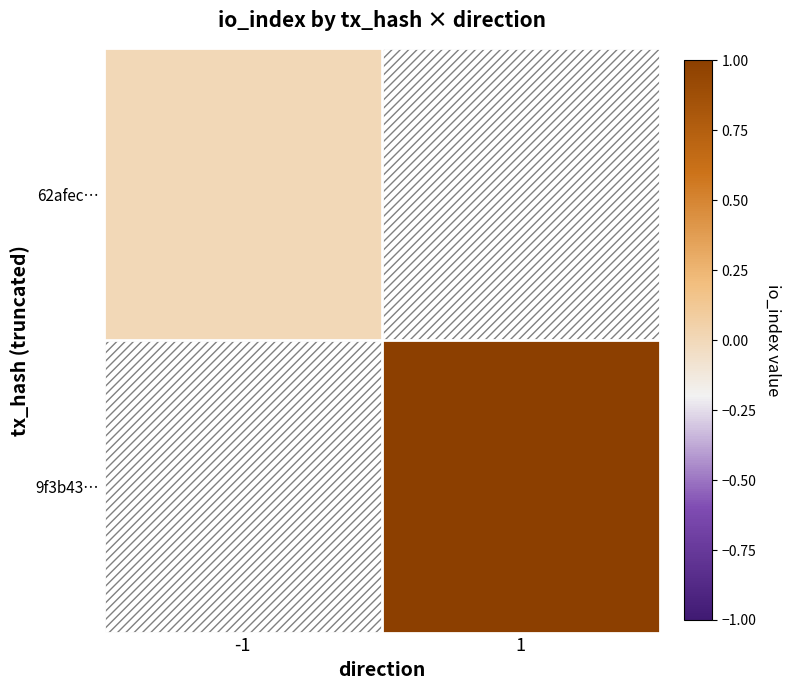

True or false: 62afec… has a value of 0.0 at -1.

True